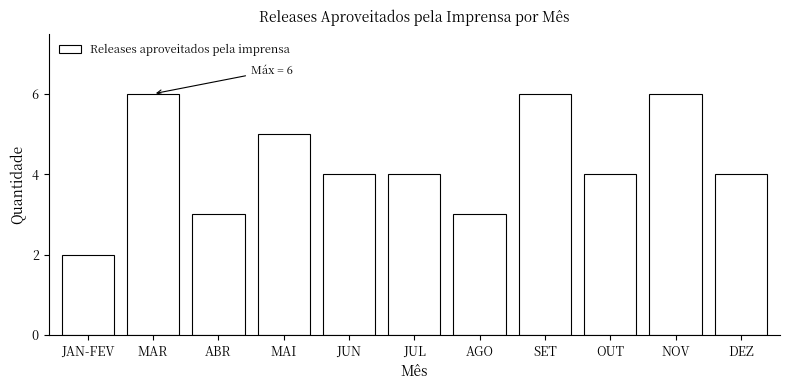

Reading left to right, what are all the values shown in this chart?

JAN-FEV=2	MAR=6	ABR=3	MAI=5	JUN=4	JUL=4	AGO=3	SET=6	OUT=4	NOV=6	DEZ=4